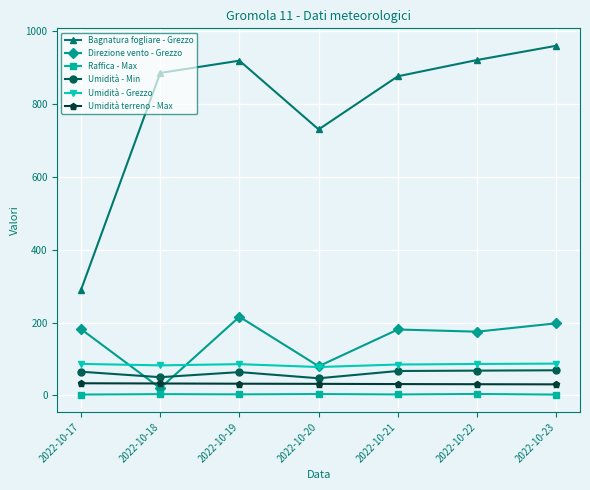

What is the sum of the Bagnatura fogliare - Grezzo values at 2022-10-17 and 2022-10-20?

1020.5